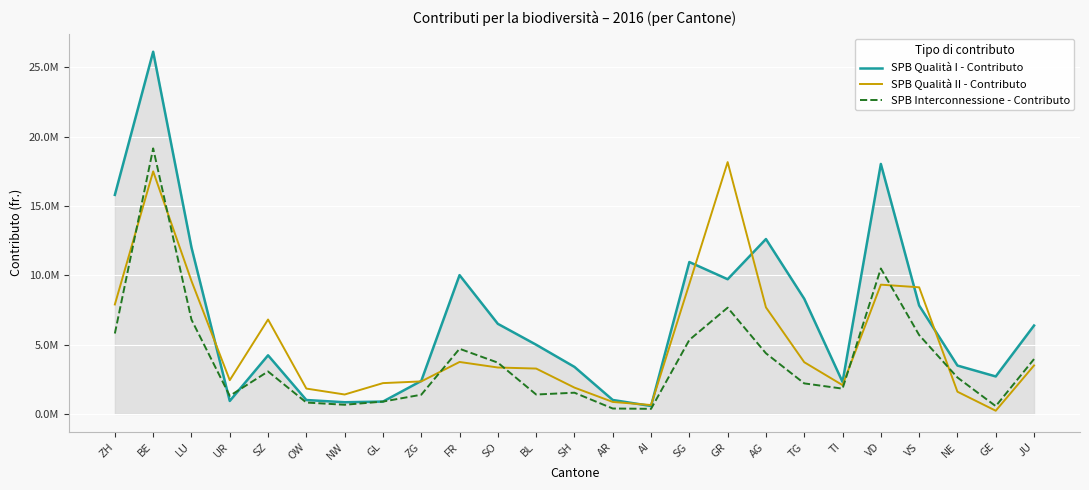

At which category is the sum across all series the highest?

BE